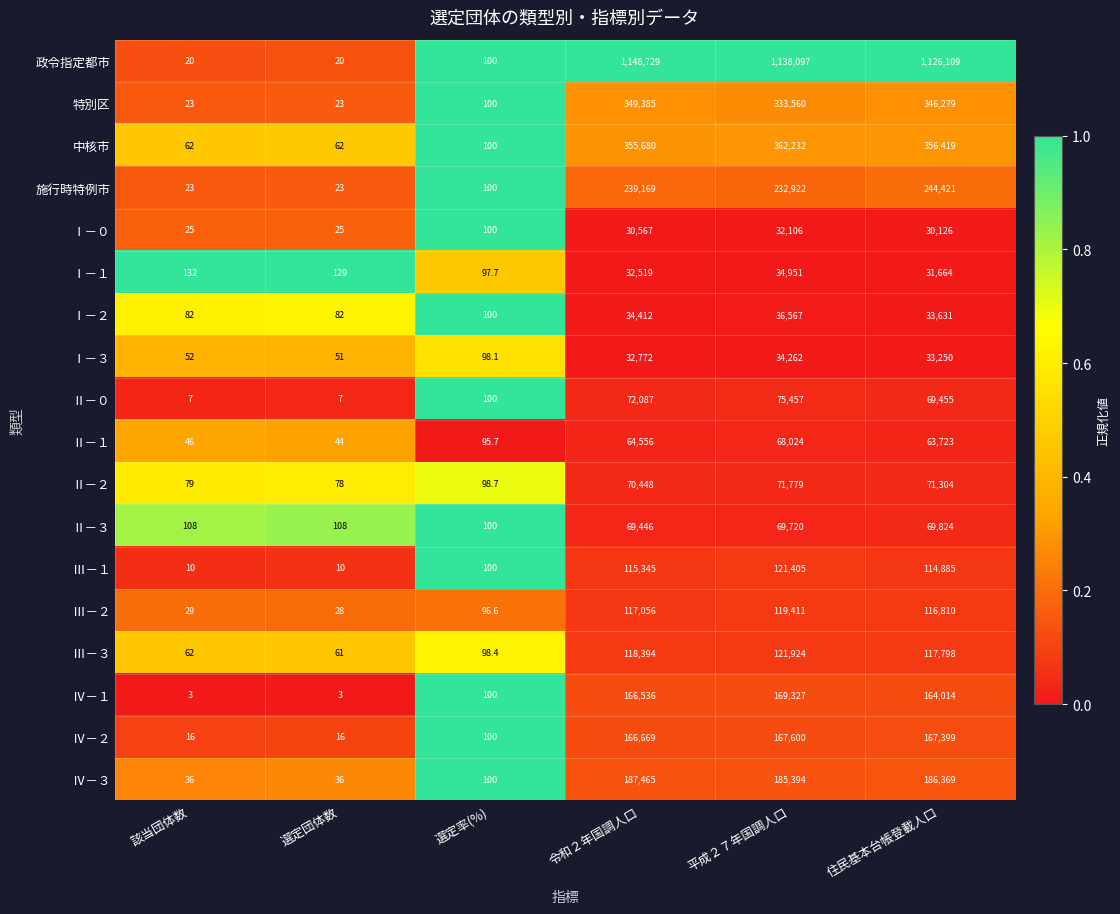

How many categories are shown in the chart?

6